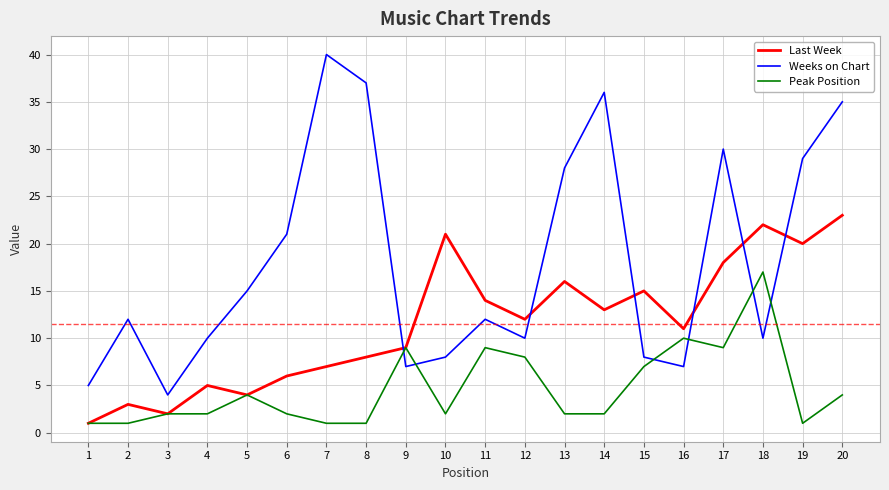

Reading left to right, transcribe all the data shown in this chart.

Last Week: 1=1	2=3	3=2	4=5	5=4	6=6	7=7	8=8	9=9	10=21	11=14	12=12	13=16	14=13	15=15	16=11	17=18	18=22	19=20	20=23
Weeks on Chart: 1=5	2=12	3=4	4=10	5=15	6=21	7=40	8=37	9=7	10=8	11=12	12=10	13=28	14=36	15=8	16=7	17=30	18=10	19=29	20=35
Peak Position: 1=1	2=1	3=2	4=2	5=4	6=2	7=1	8=1	9=9	10=2	11=9	12=8	13=2	14=2	15=7	16=10	17=9	18=17	19=1	20=4